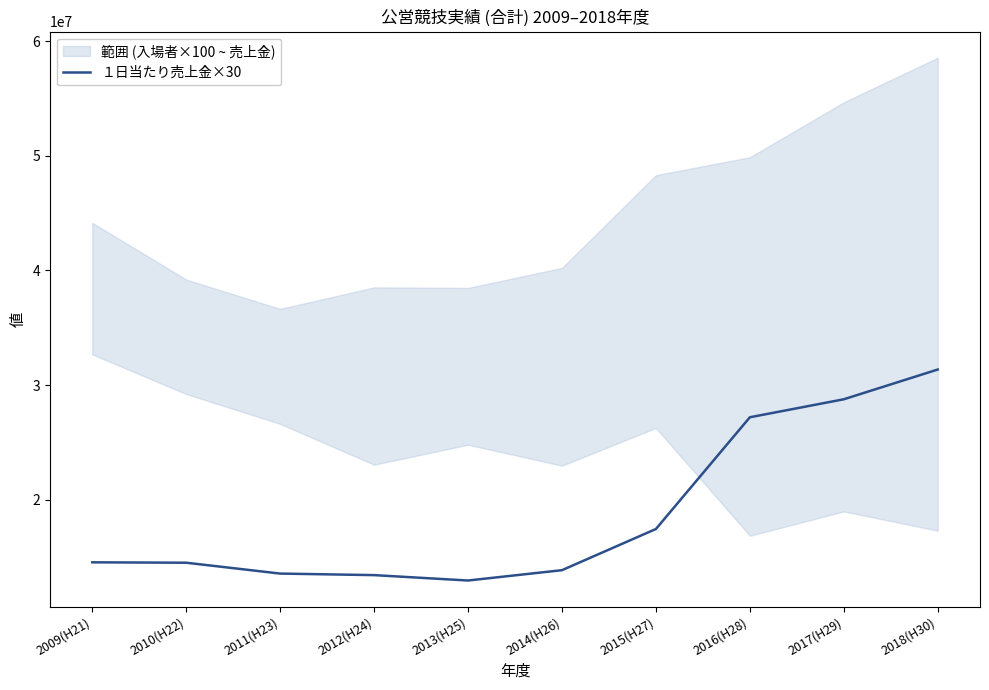

At which label does the data first exceed 14554920?

2015(H27)